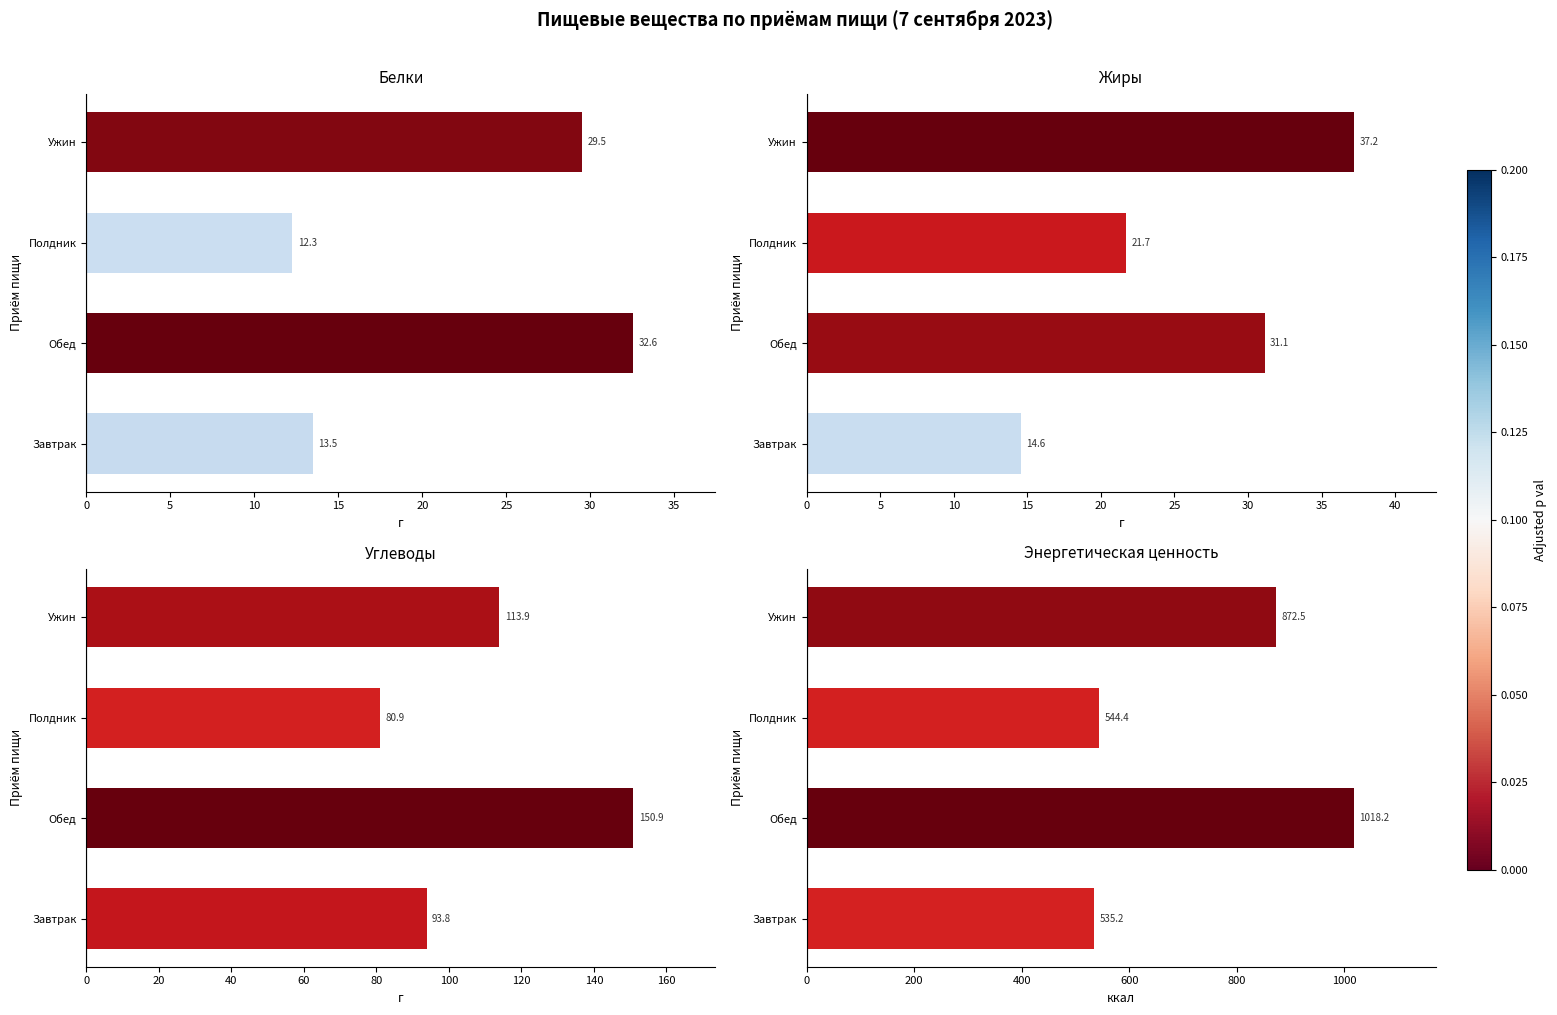

How many data points does each series have?

4